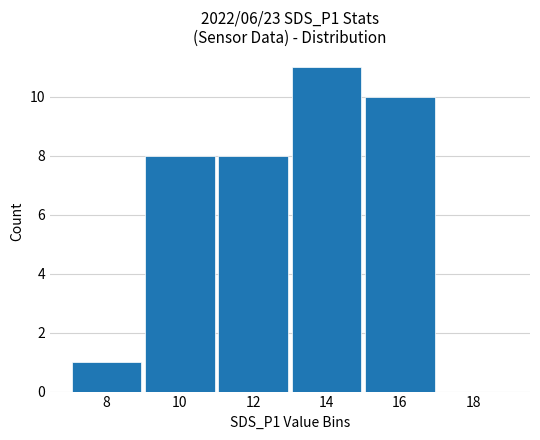

Which category has the highest value across all series?

14